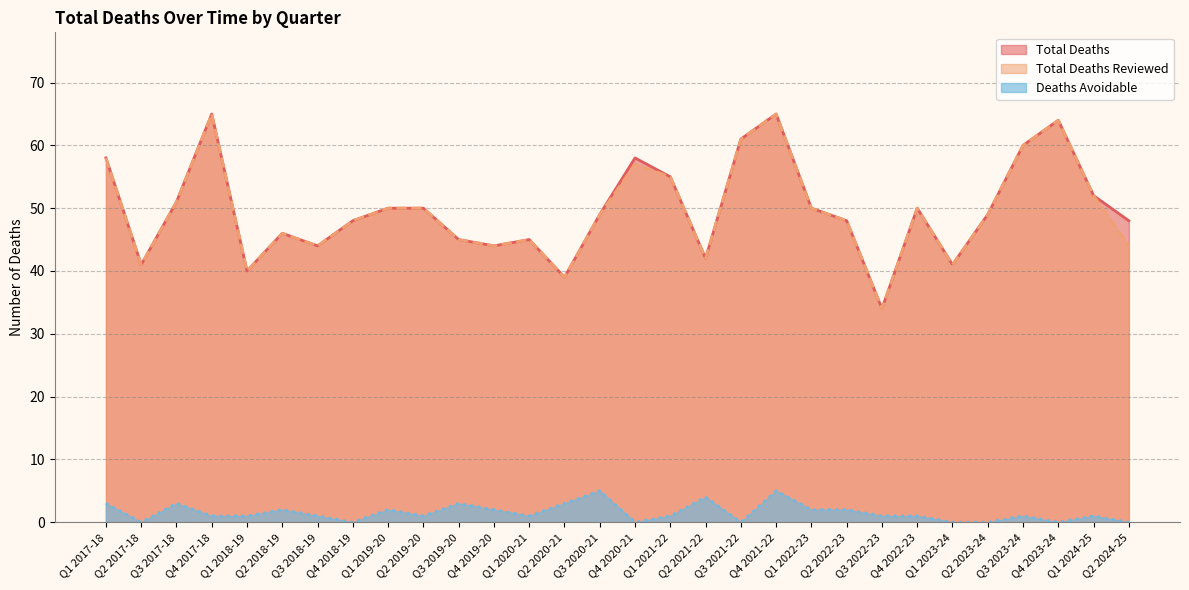

The value of Total Deaths at Q4 2022-23 is 23. True or false?

False